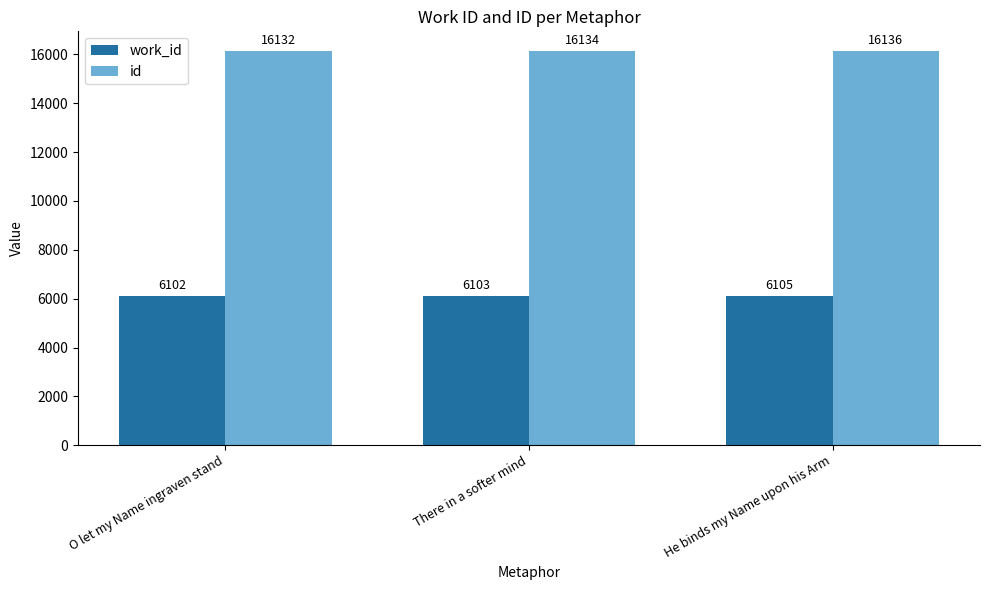

What is the sum of all id values?

48402